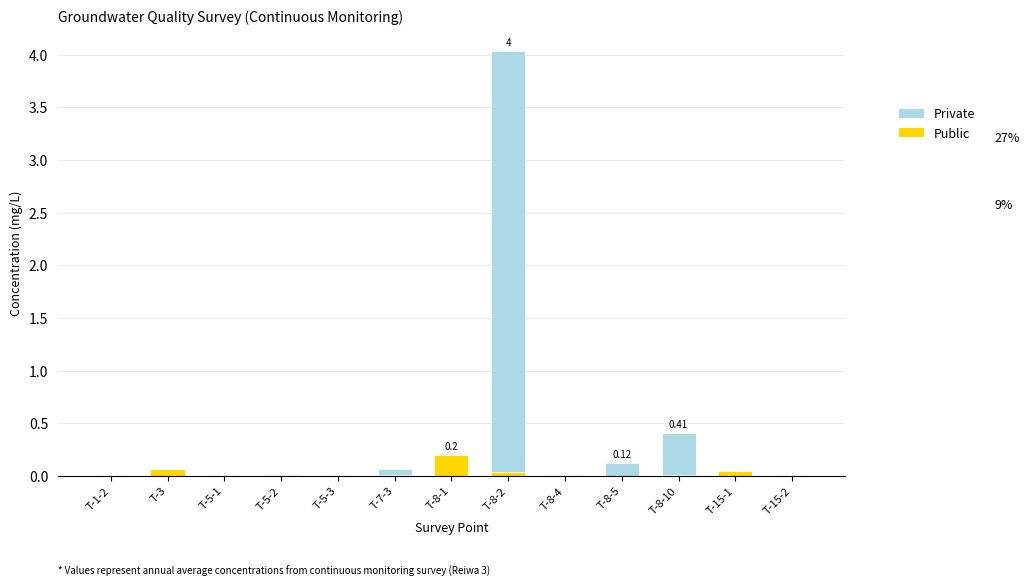

What is the sum of all Public values?

0.4